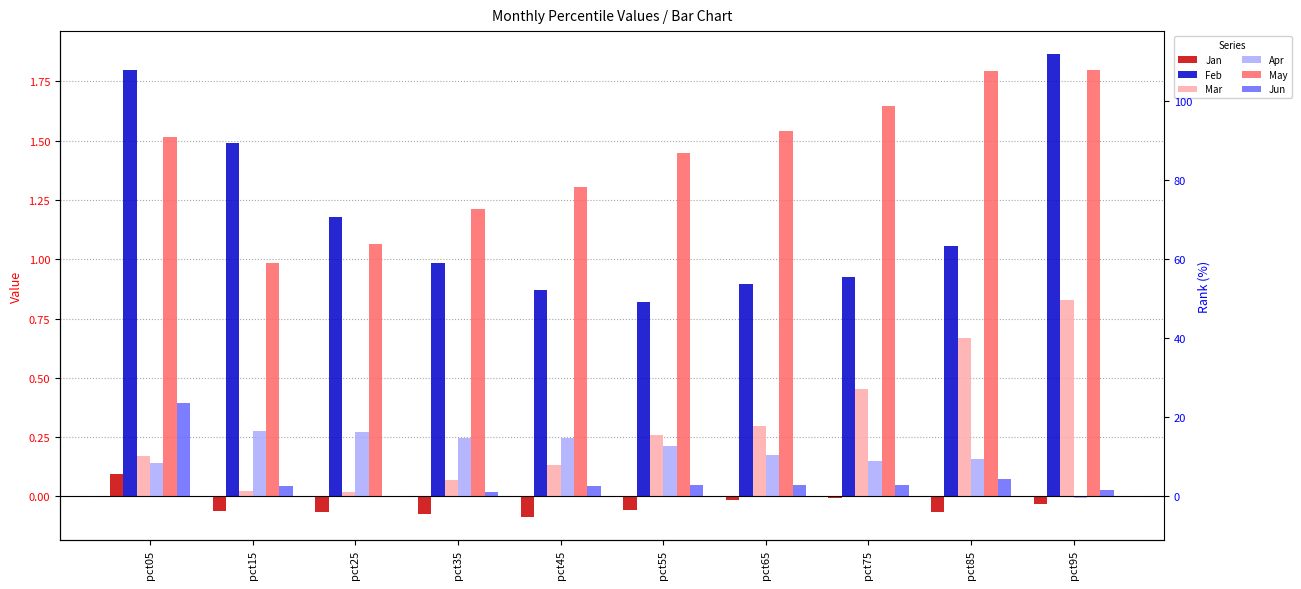

The Jan series shows -0.1 at pct15. True or false?

True